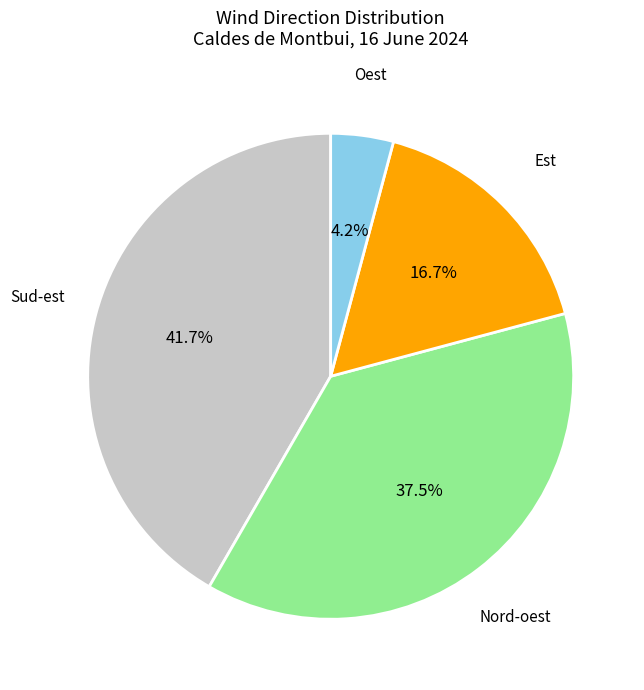

Is there any slice that represents more than half of the pie?

No